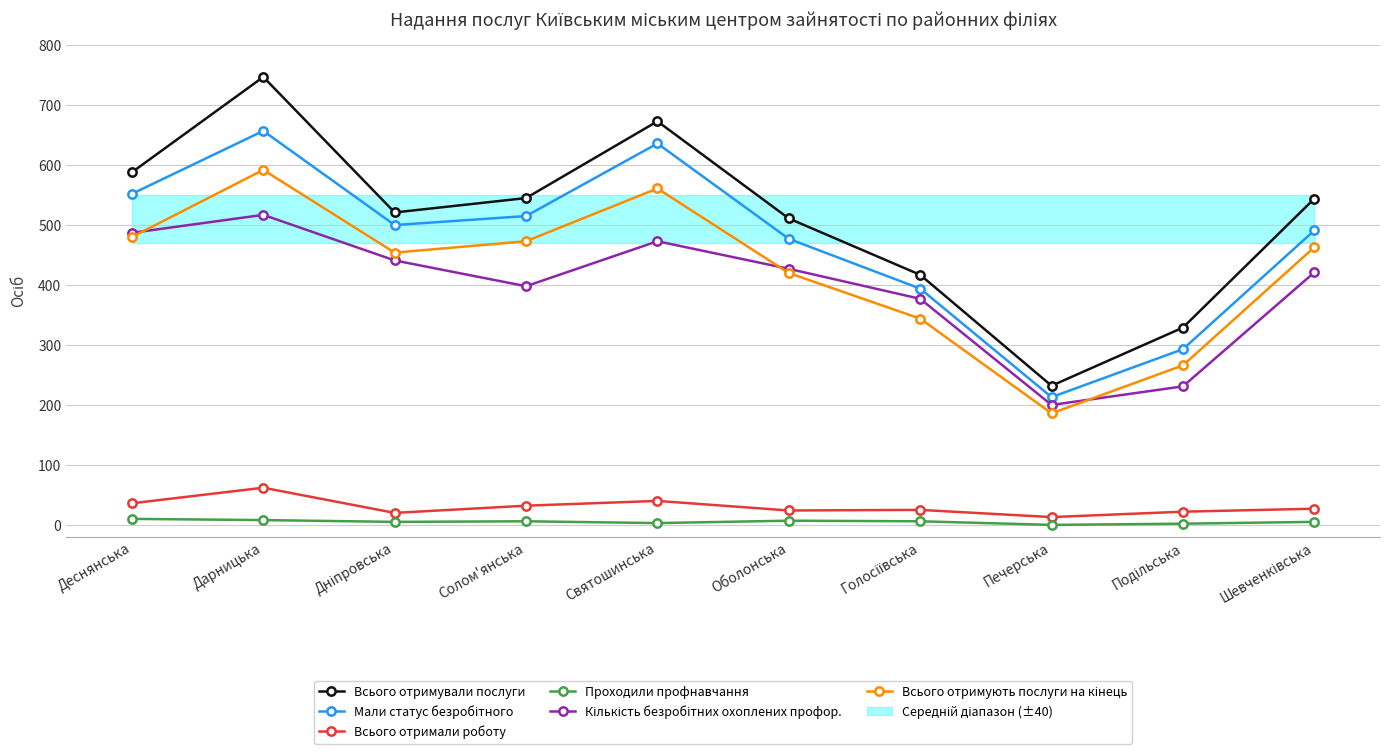

Is the value of Всього отримували послуги at Солом'янська greater than the value of Проходили профнавчання at Деснянська?

Yes